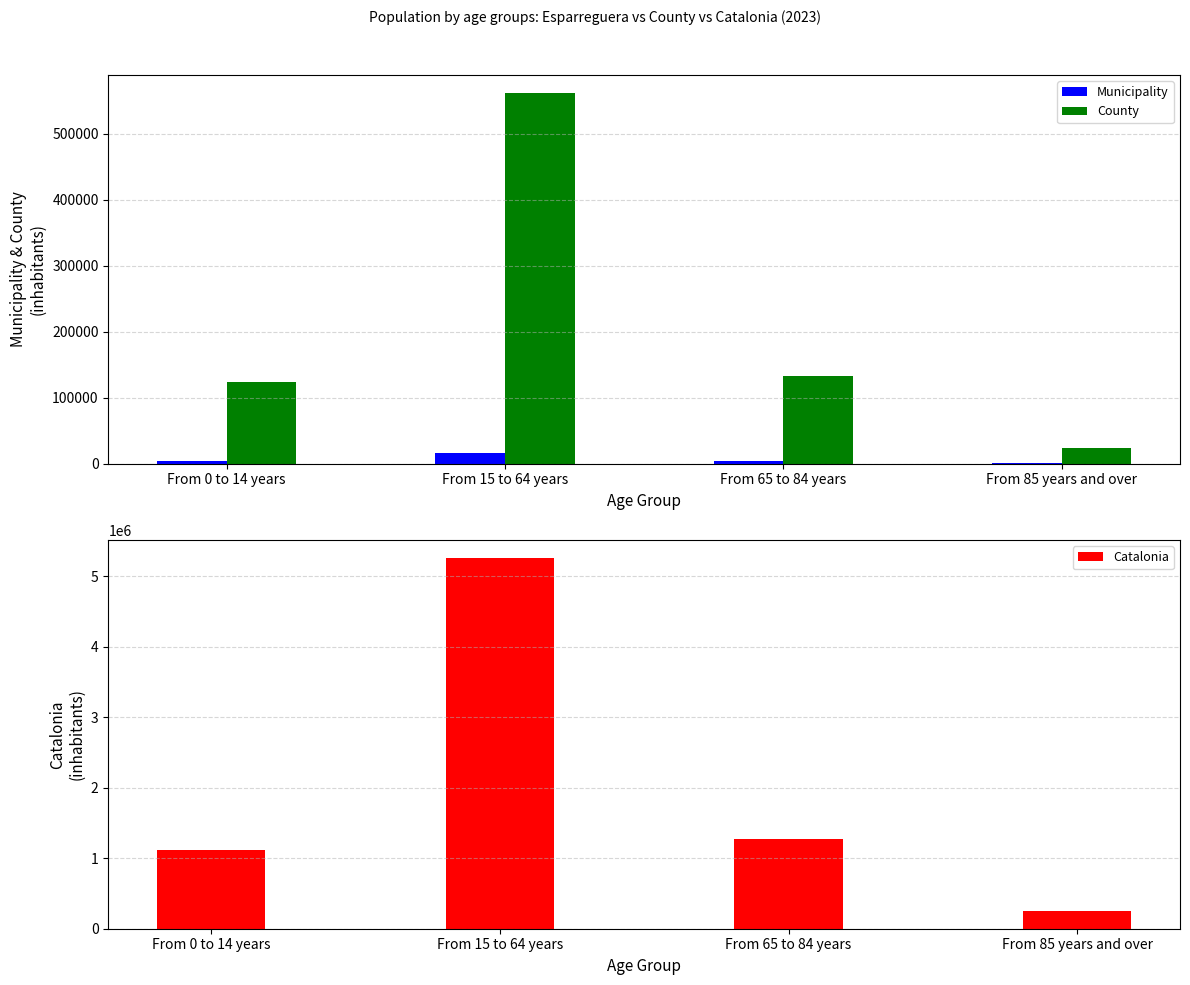

What are all the series names shown in the legend?

Municipality, County, Catalonia